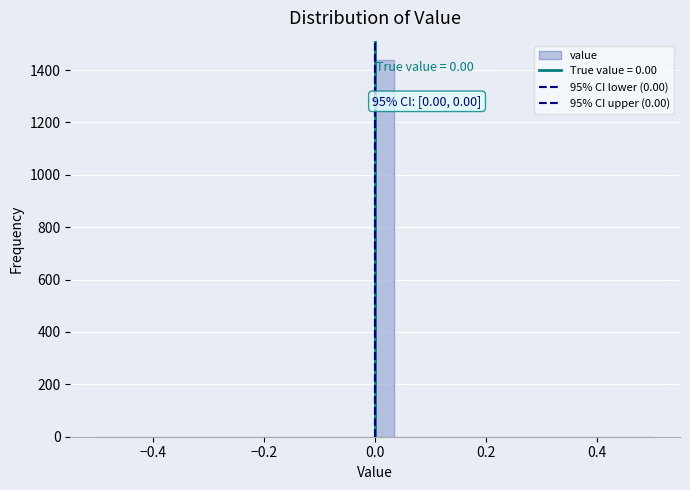

Read against the x-axis, roughly where is the centre of the tallest bar?

0.02